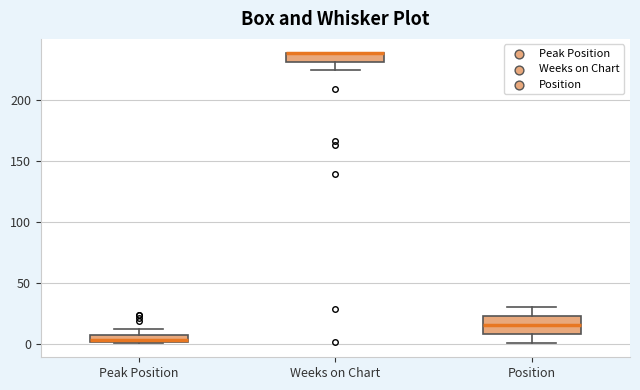

Where is the lower edge of the box for Peak Position on the y-axis? The values are not printed on the chart, so give them approximately, as read against the axis.

0